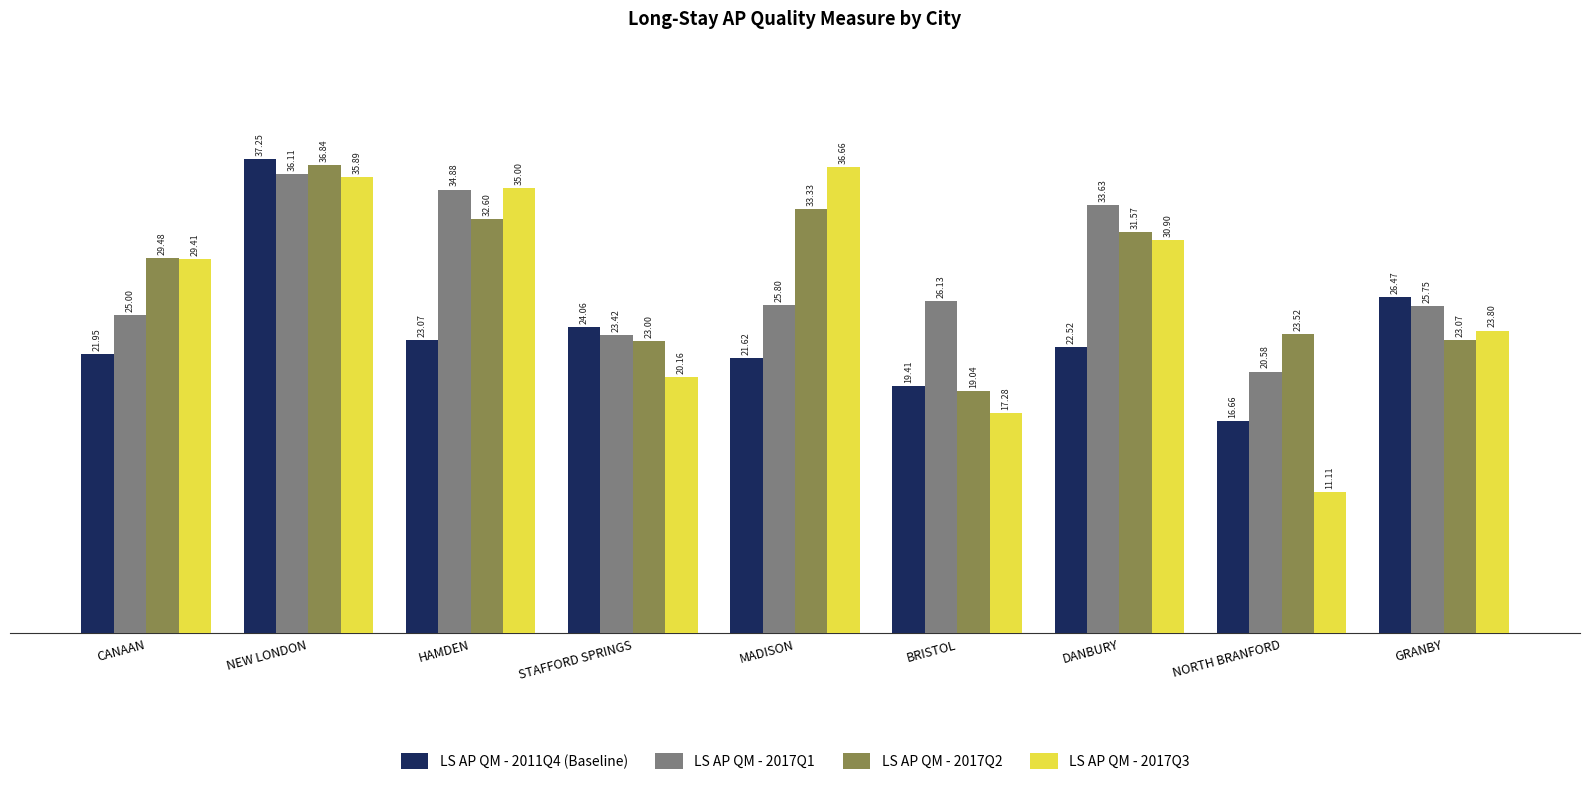

Rank the series by their maximum value, from highest to lowest.

LS AP QM - 2011Q4 (Baseline), LS AP QM - 2017Q2, LS AP QM - 2017Q3, LS AP QM - 2017Q1